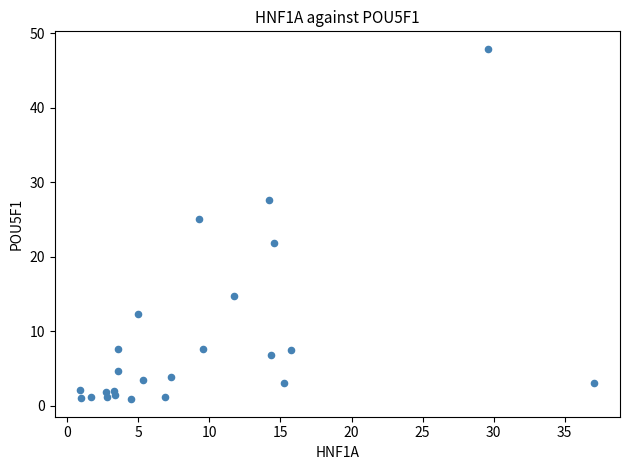

What is the range of Y values (max minus min)?

47.0